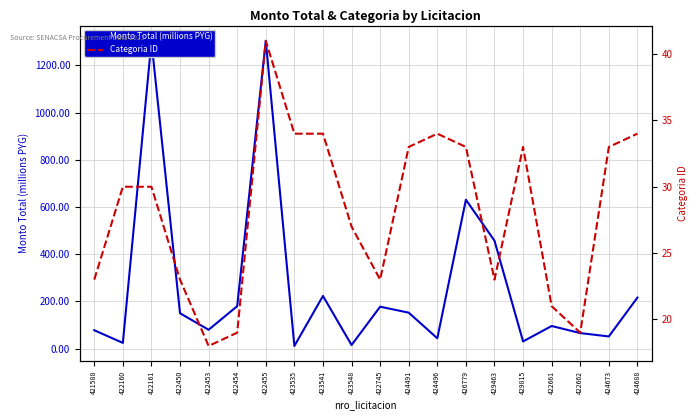

What is the spread (max minus min) of values at 423535?

22.6